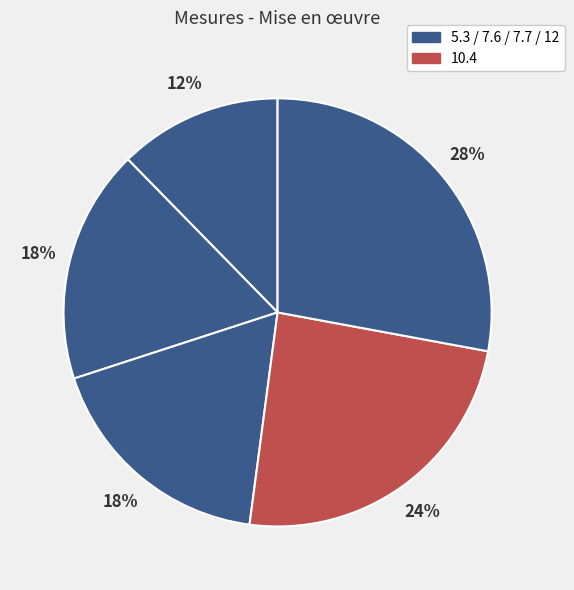

Count the number of slices in the pie.

5